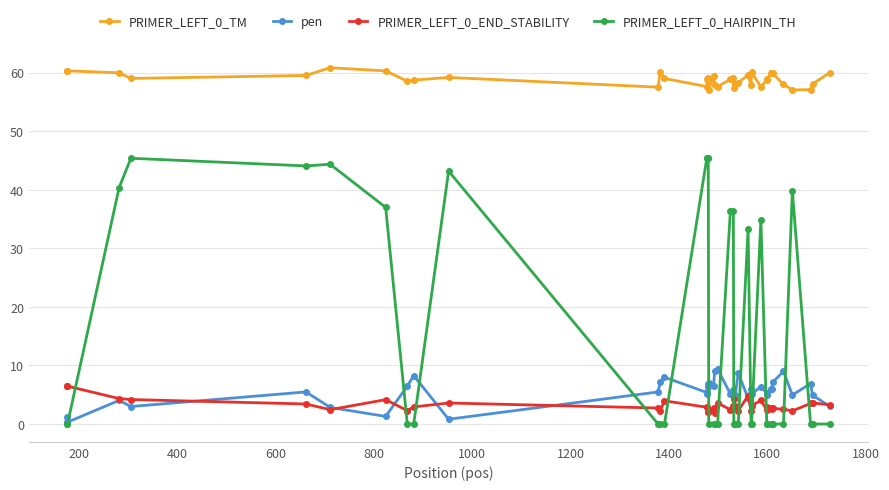

True or false: PRIMER_LEFT_0_TM and pen cross at least once.

False